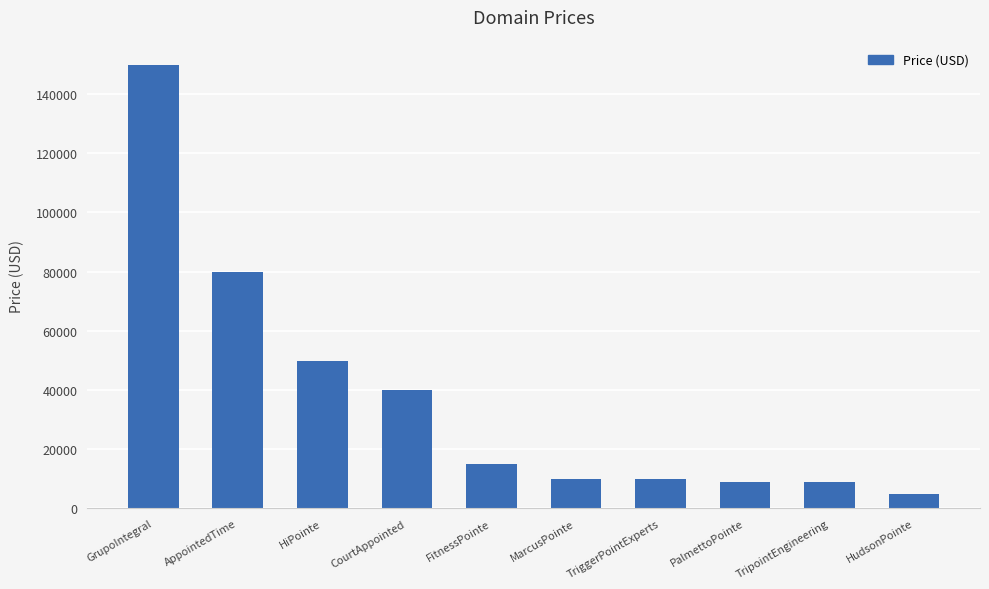

Which label corresponds to the largest value in the chart?

GrupoIntegral